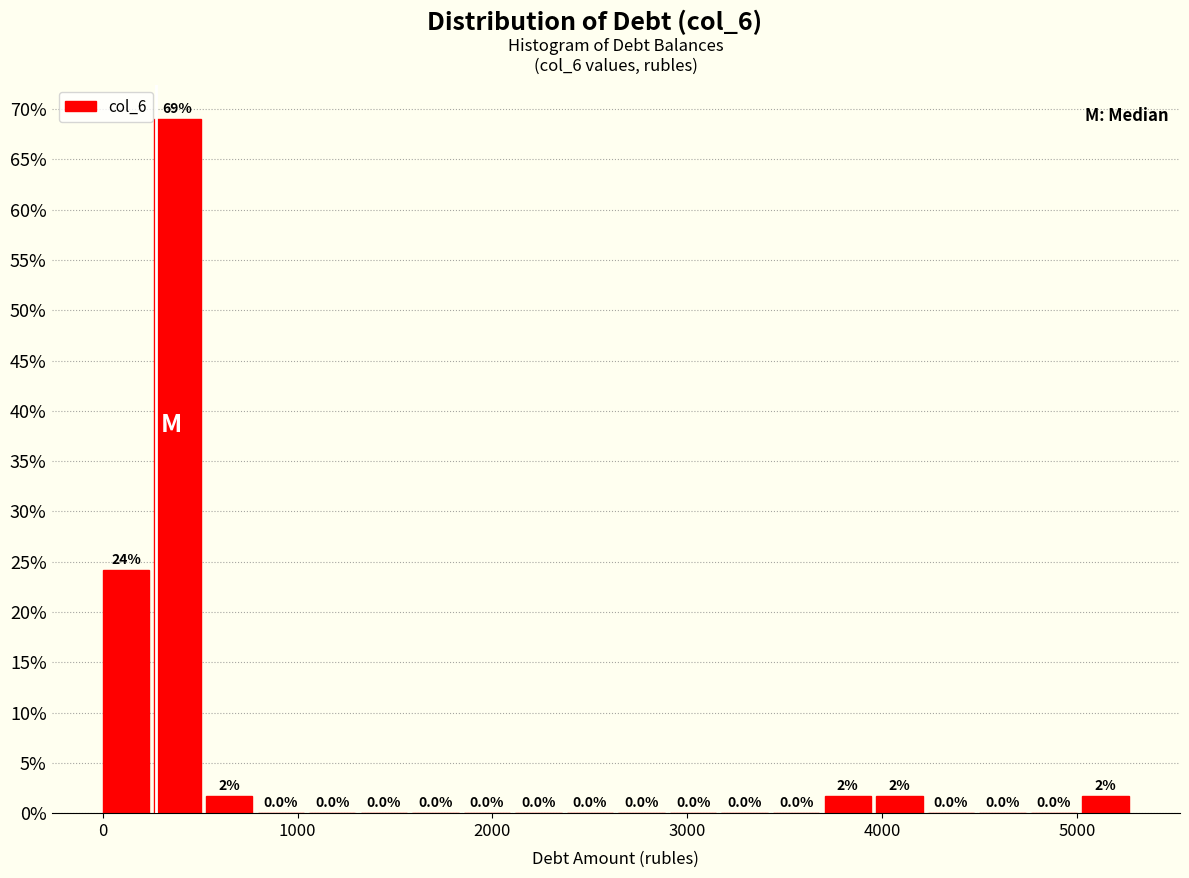

Around what value on the x-axis is the tallest bar? Give the approximate position of its centre, as read against the axis.

400